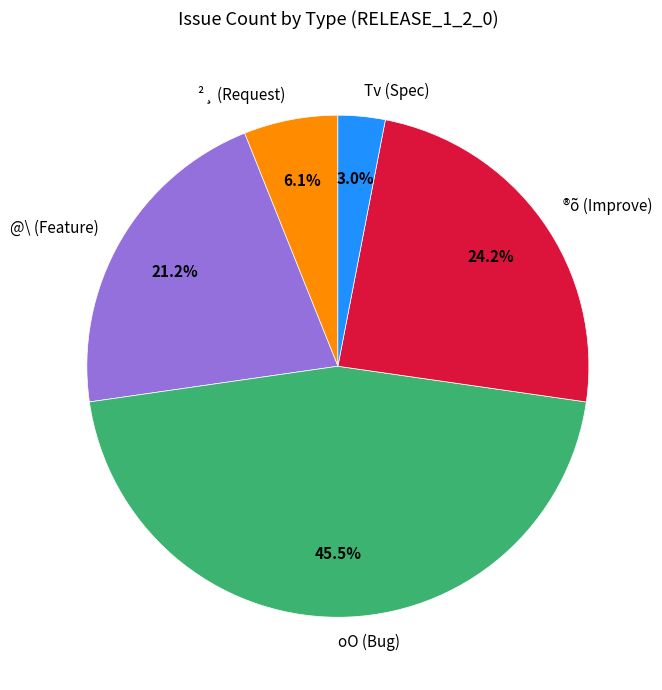

Combined, do oO (Bug) and Tv (Spec) account for over 50%?

No